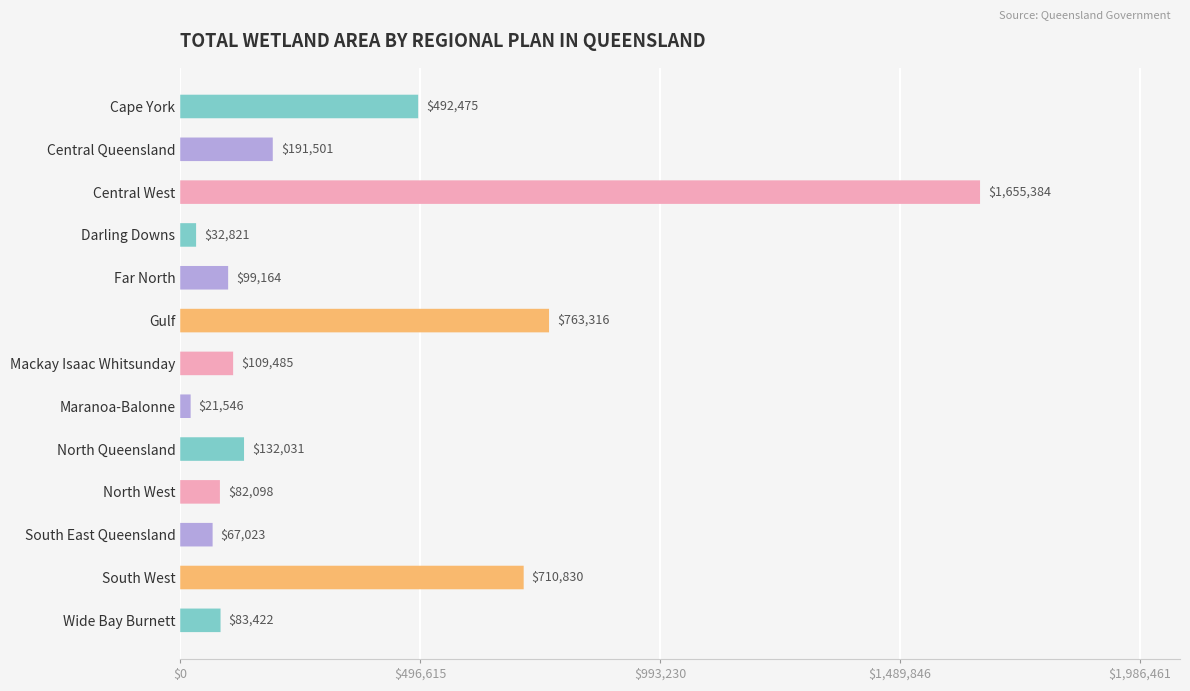

How many bars are there in total?

13